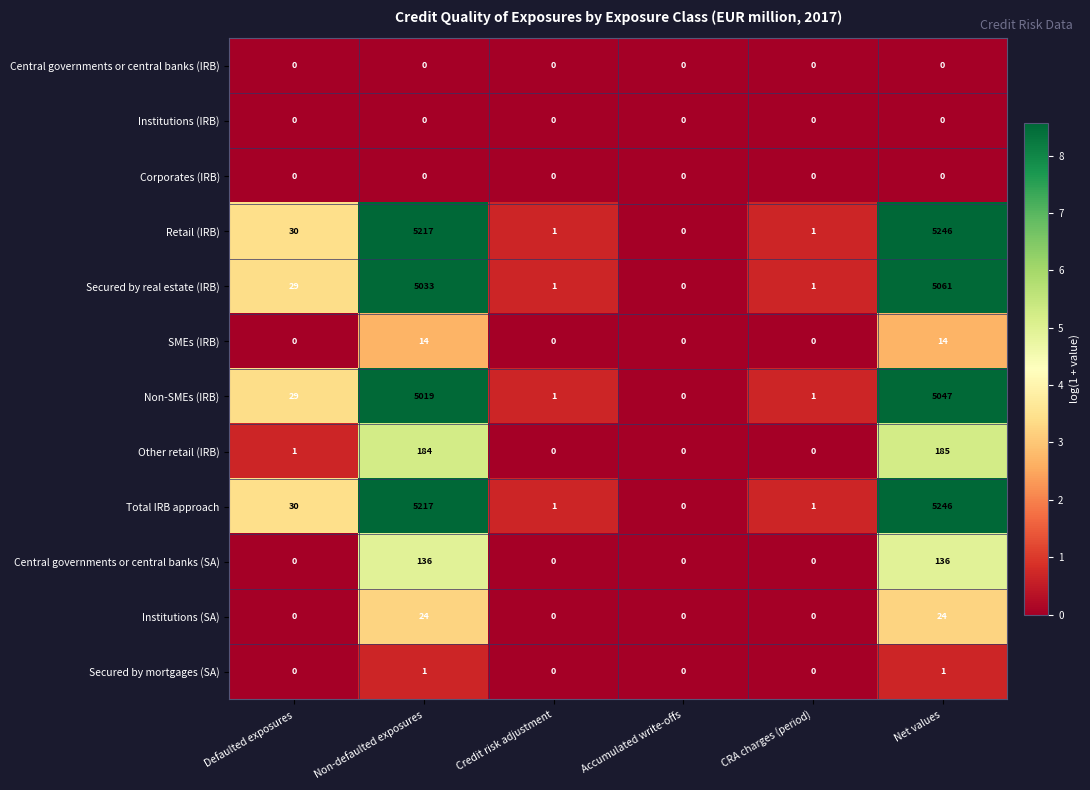

What is the greatest value displayed?

5246